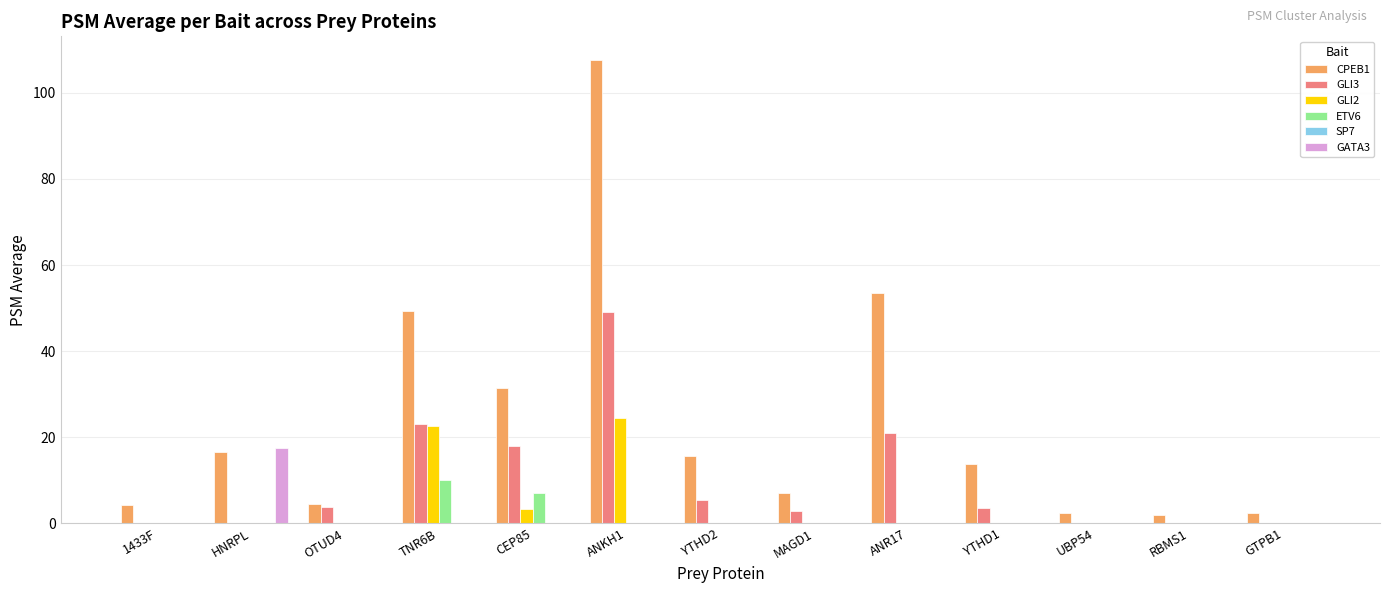

The value of GATA3 at CEP85 is -6.4. True or false?

False